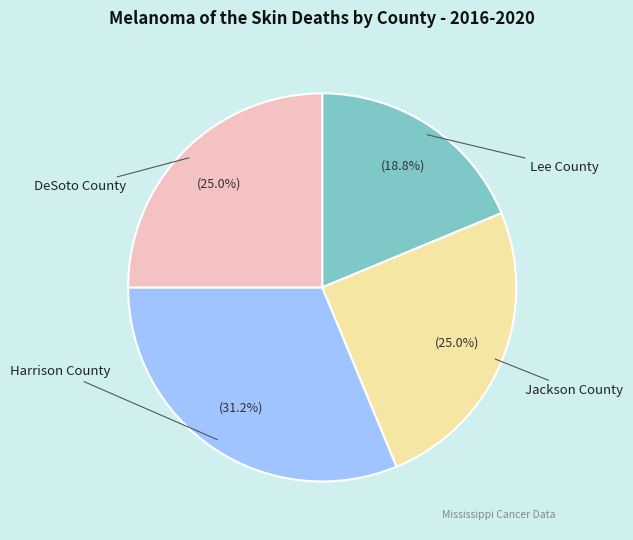

Is there a majority slice in this chart?

No